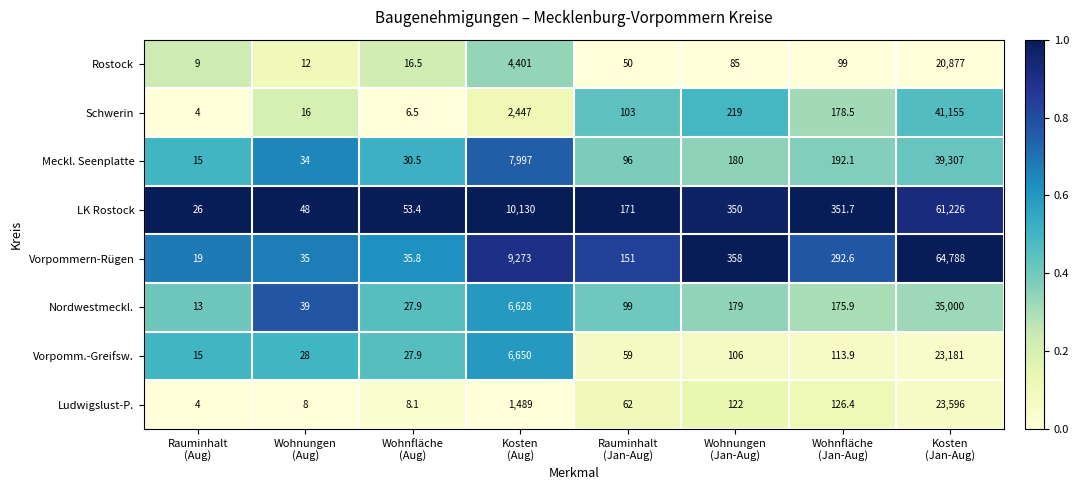

Which series has the largest range (max minus min)?

Vorpommern-Rügen